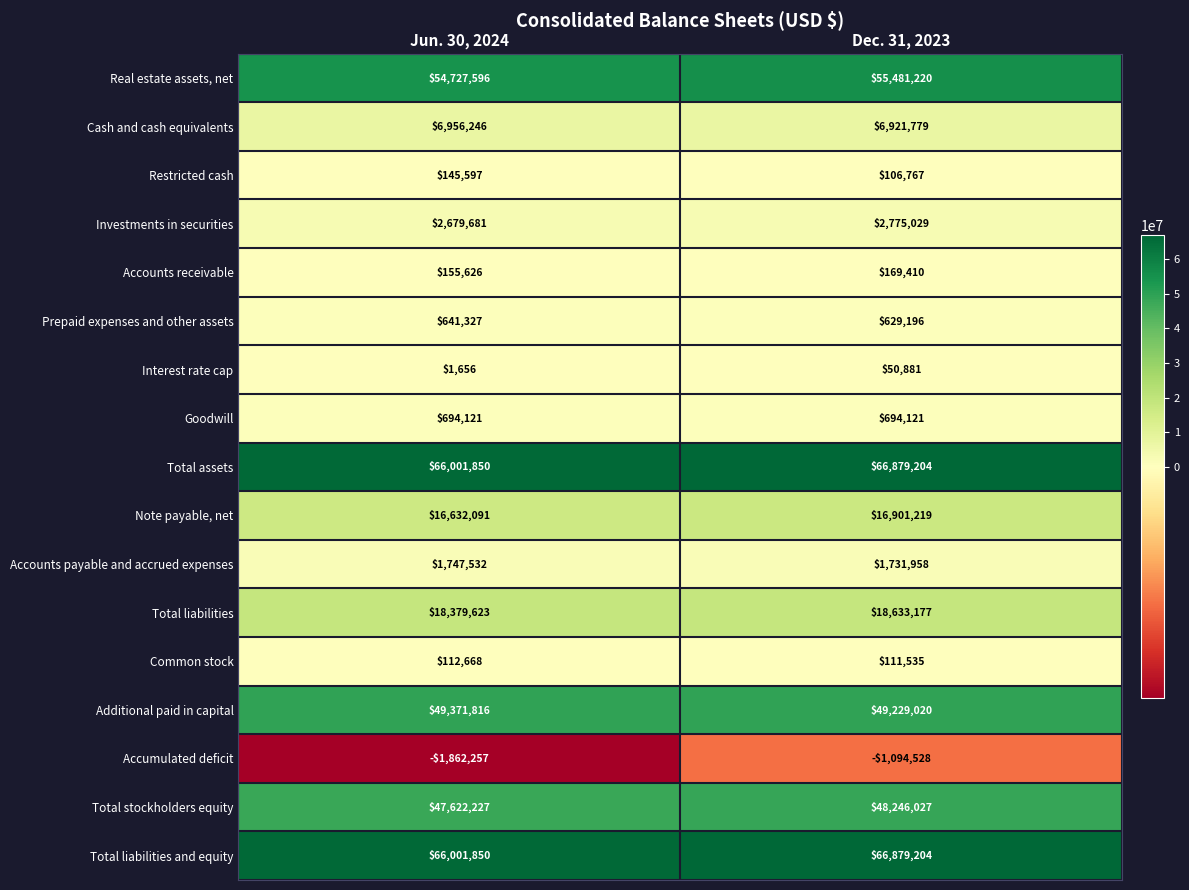

How many data points in Accounts payable and accrued expenses are less than 1747532?

1